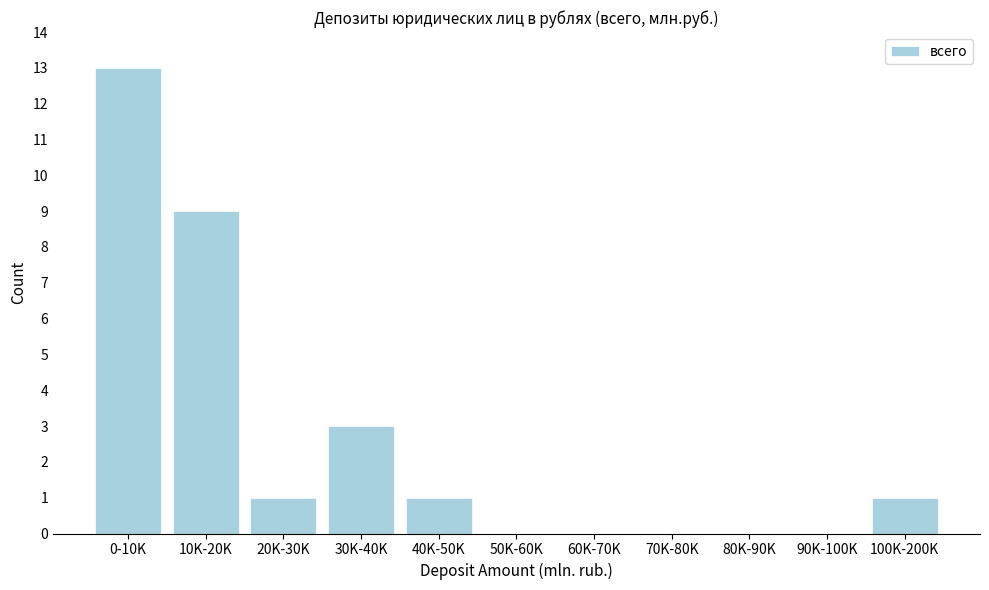

Reading right to left, what are all the values shown in this chart?

100K-200K=1	90K-100K=0	80K-90K=0	70K-80K=0	60K-70K=0	50K-60K=0	40K-50K=1	30K-40K=3	20K-30K=1	10K-20K=9	0-10K=13